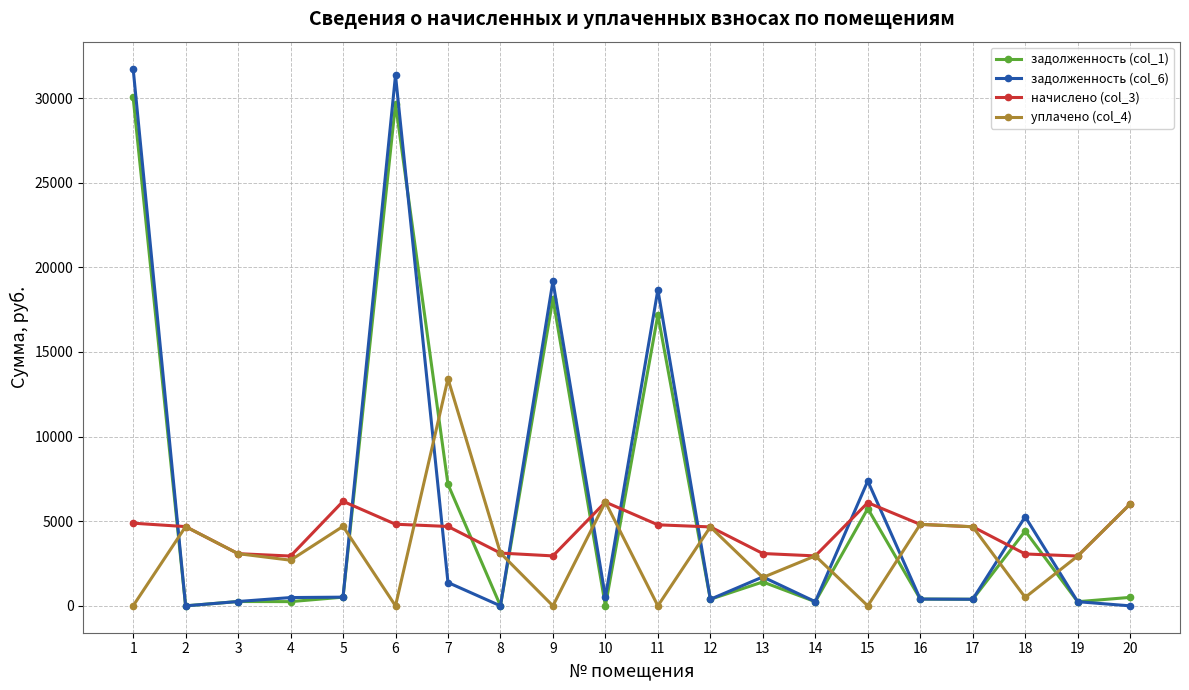

What is the greatest value displayed?

31743.7